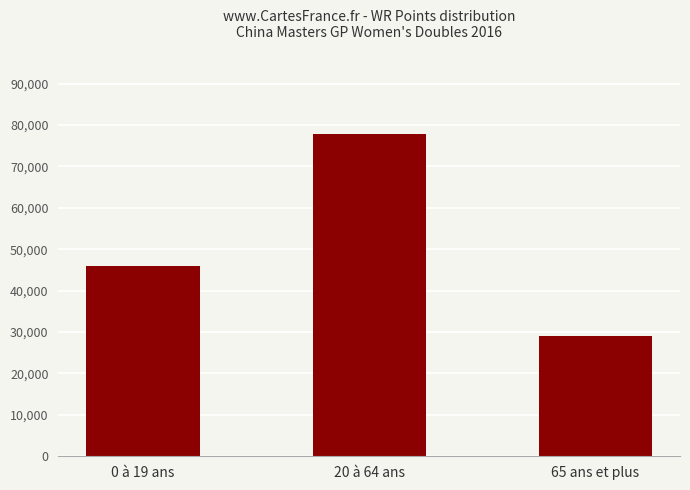

What is the difference between the values at 0 à 19 ans and 20 à 64 ans?

31712